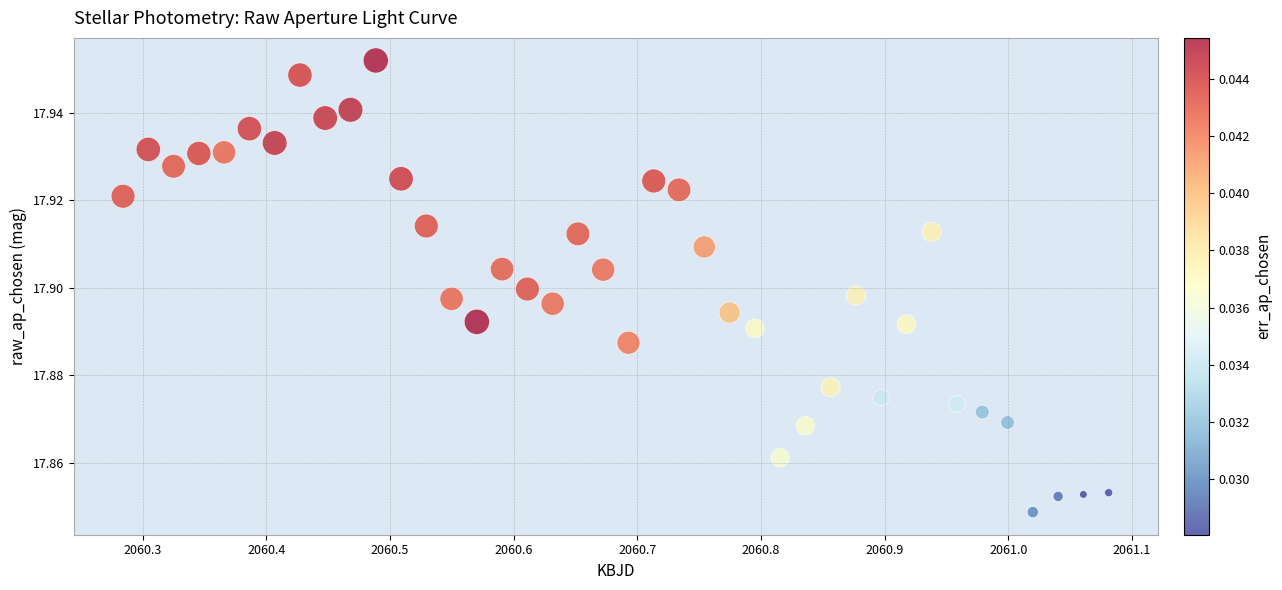

What is the range of X values (max minus min)?

0.8